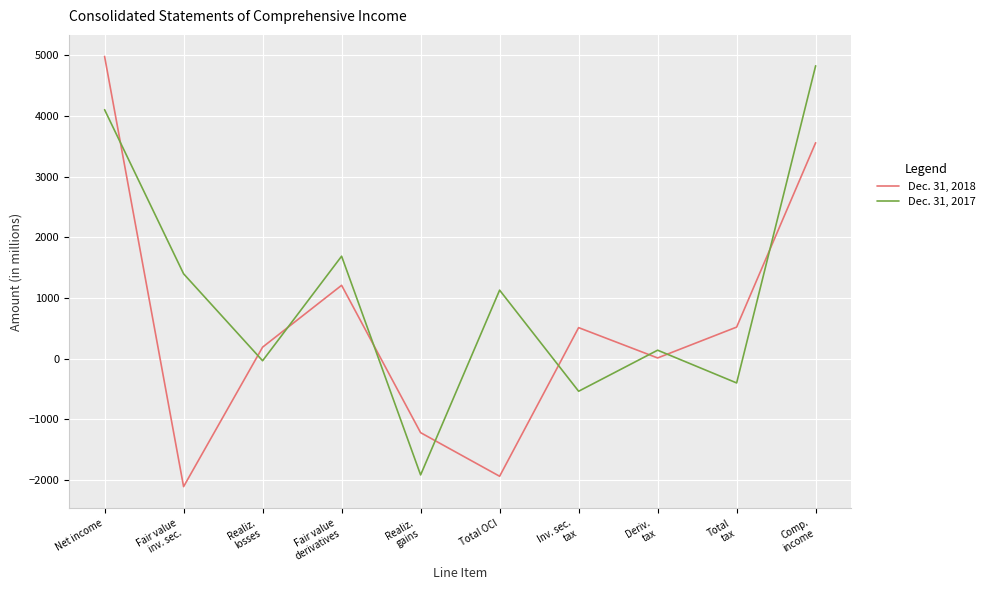

What is the approximate value of Dec. 31, 2017 at Comp.
income, to the nearest 100?

4800